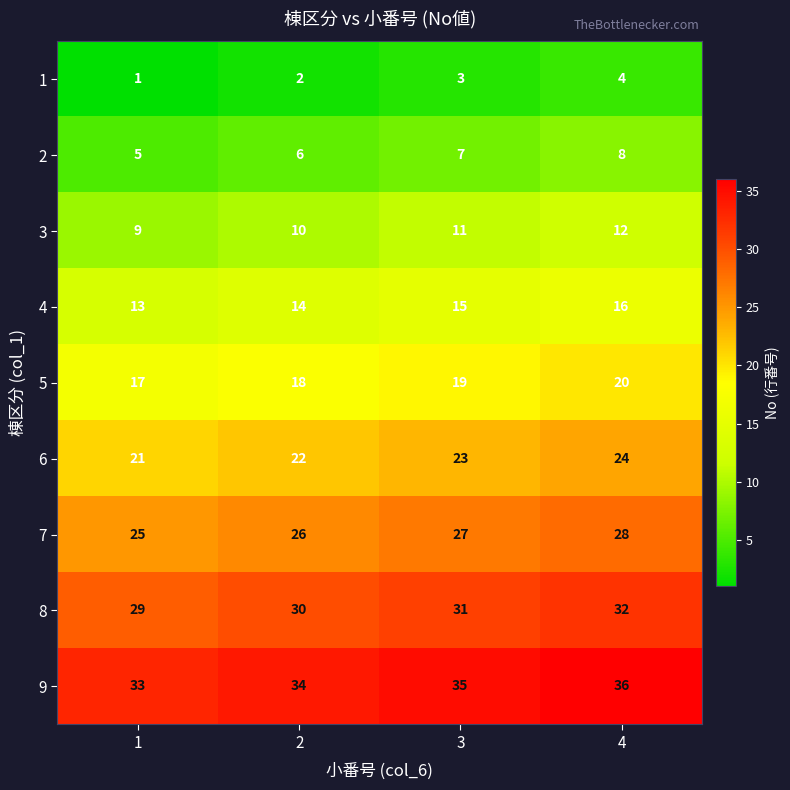

How many 6 values are between 22 and 24?

3